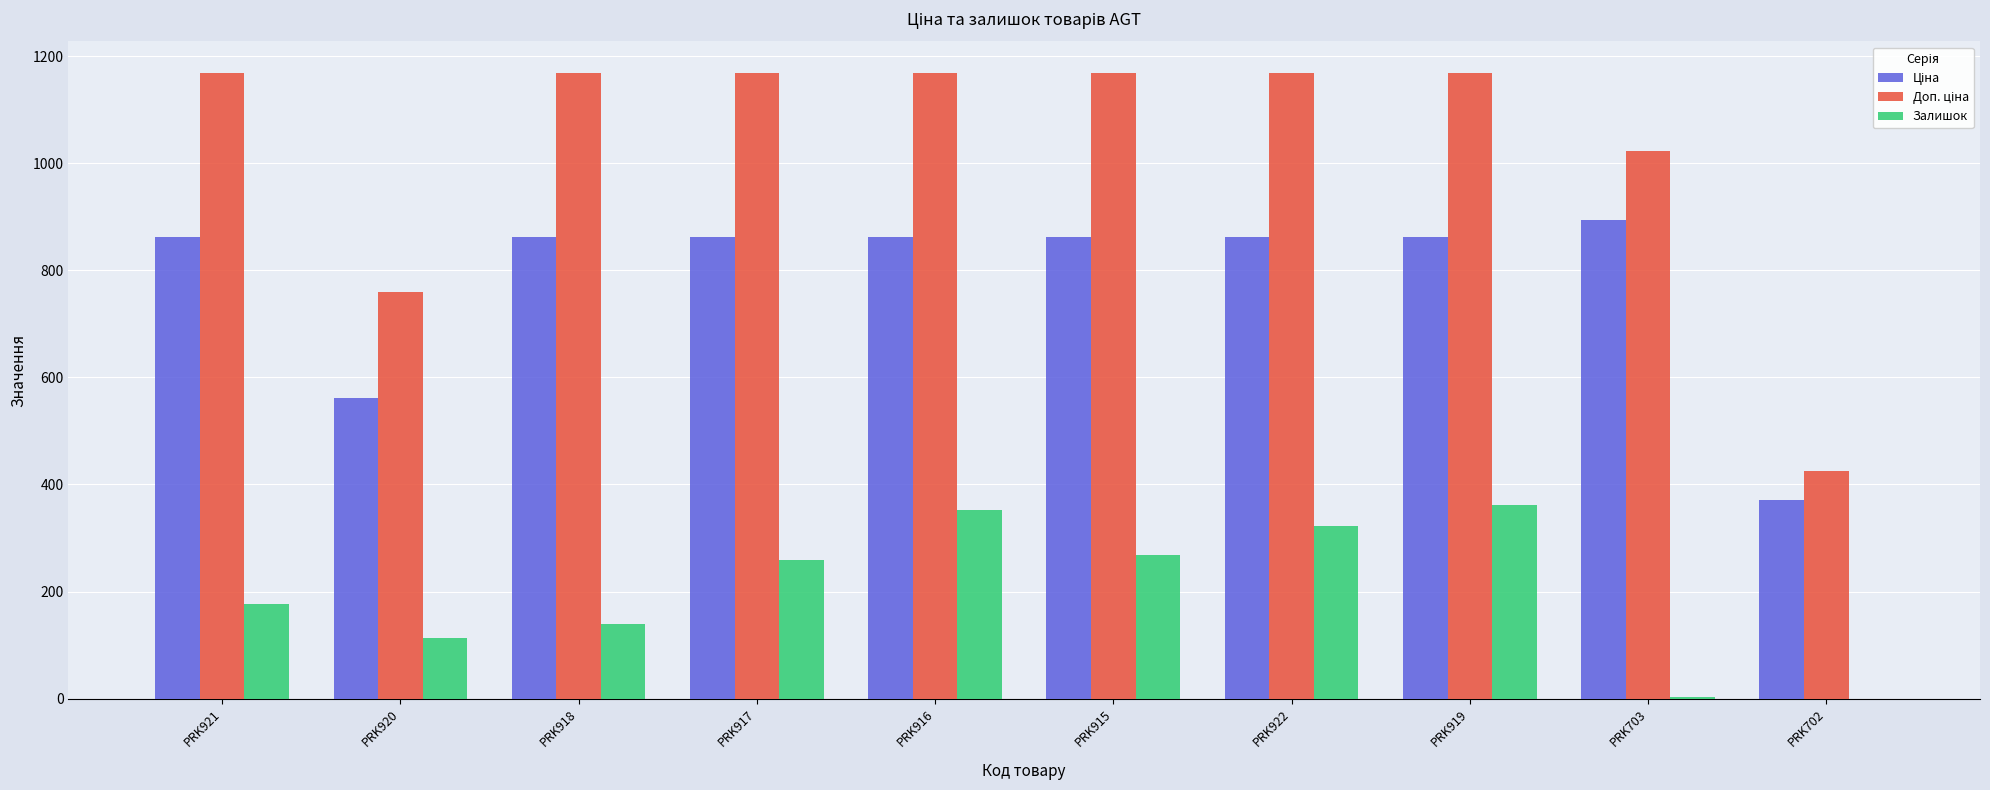

How many groups of bars are there?

10